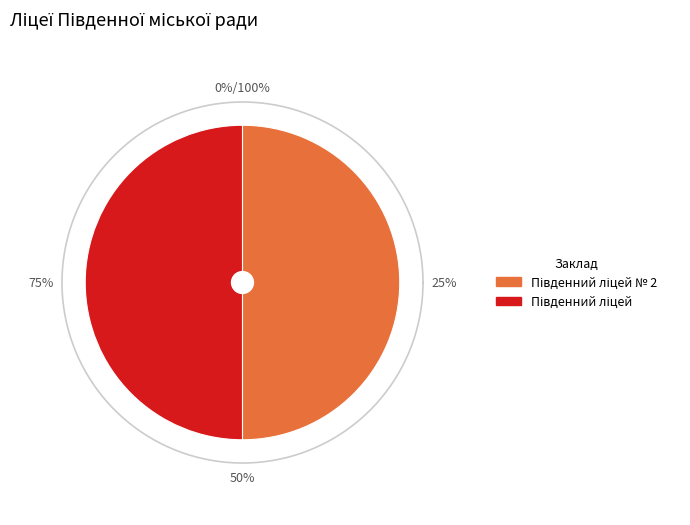

Is it true that Південний ліцей № 2 is 50% of the pie?

True